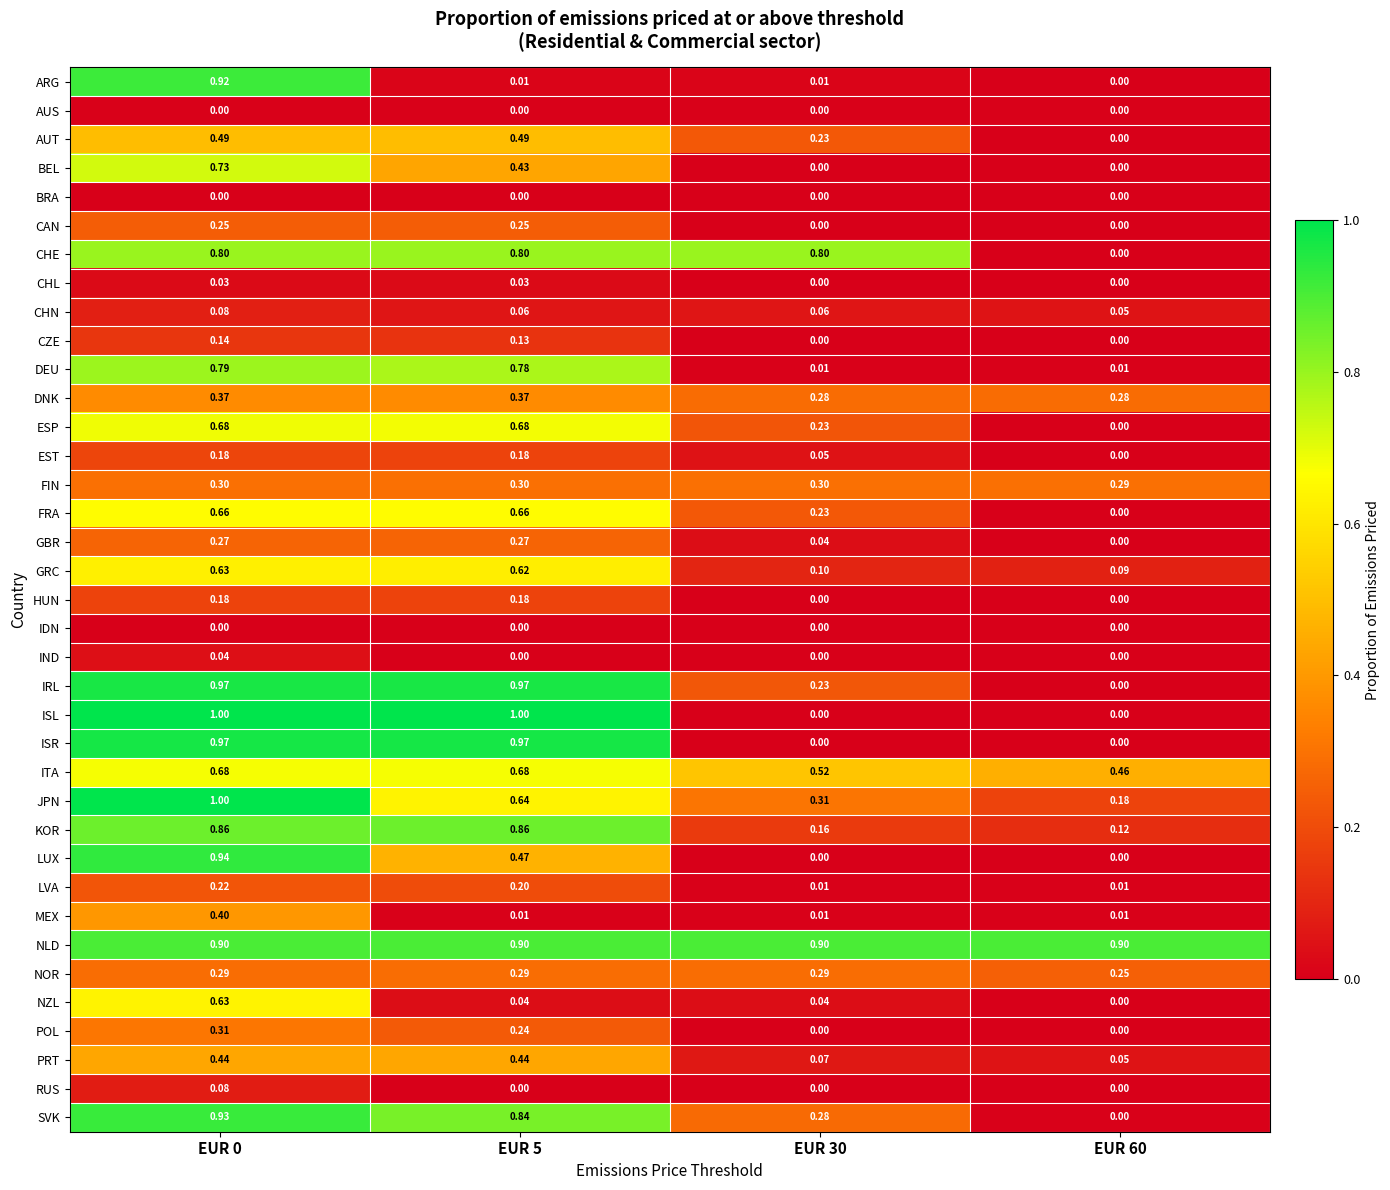

Is the value of NLD at EUR 30 greater than the value of ITA at EUR 30?

Yes